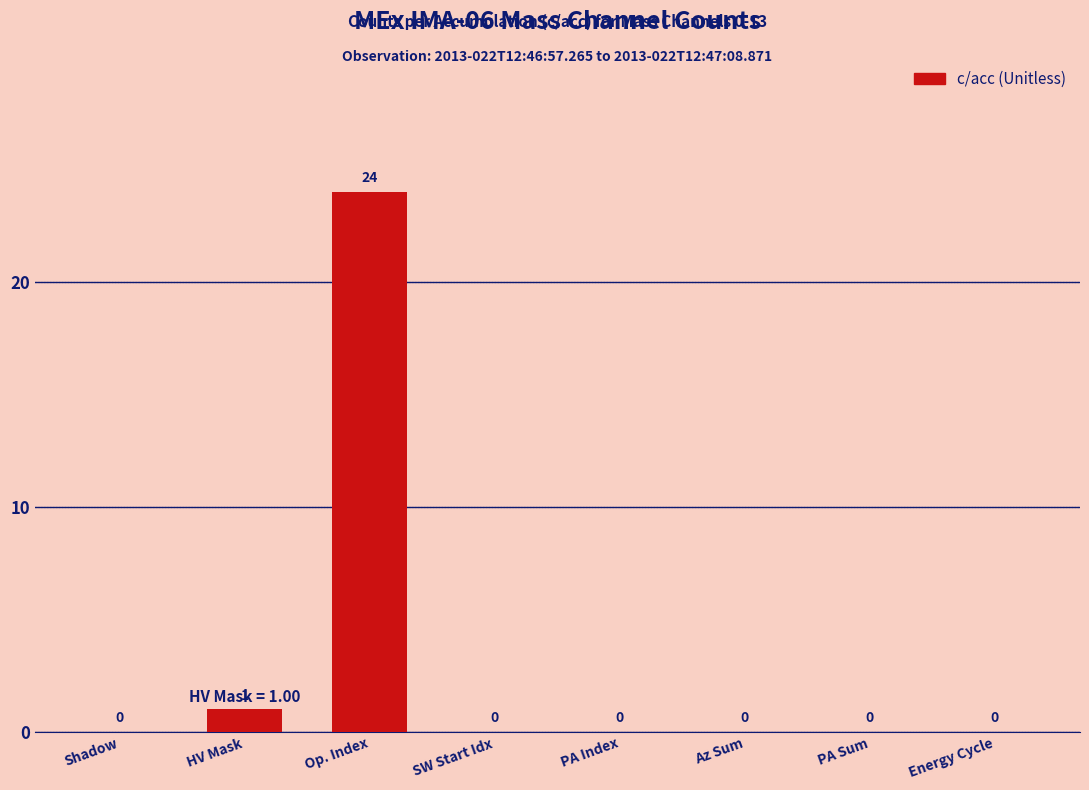

At which label is the value closest to 12?

HV Mask